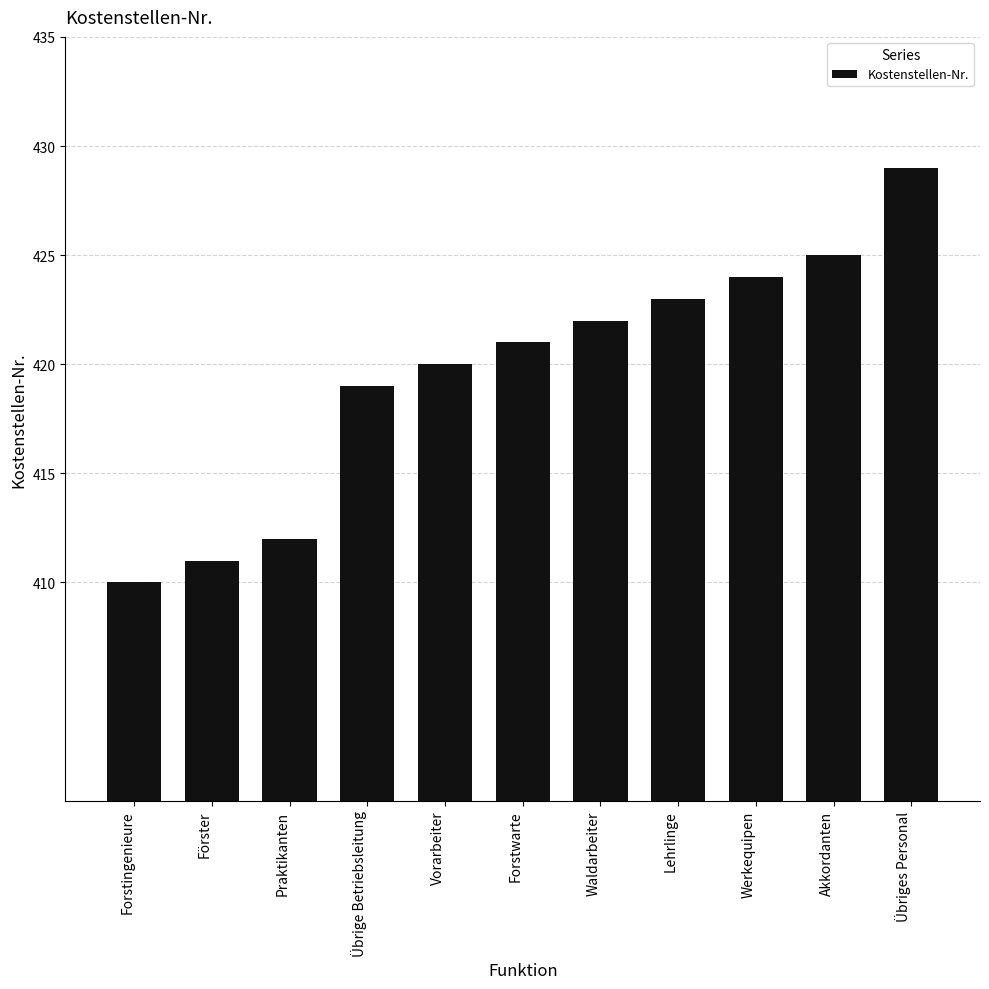

Rank the categories by value from highest to lowest.

Übriges Personal, Akkordanten, Werkequipen, Lehrlinge, Waldarbeiter, Forstwarte, Vorarbeiter, Übrige Betriebsleitung, Praktikanten, Förster, Forstingenieure